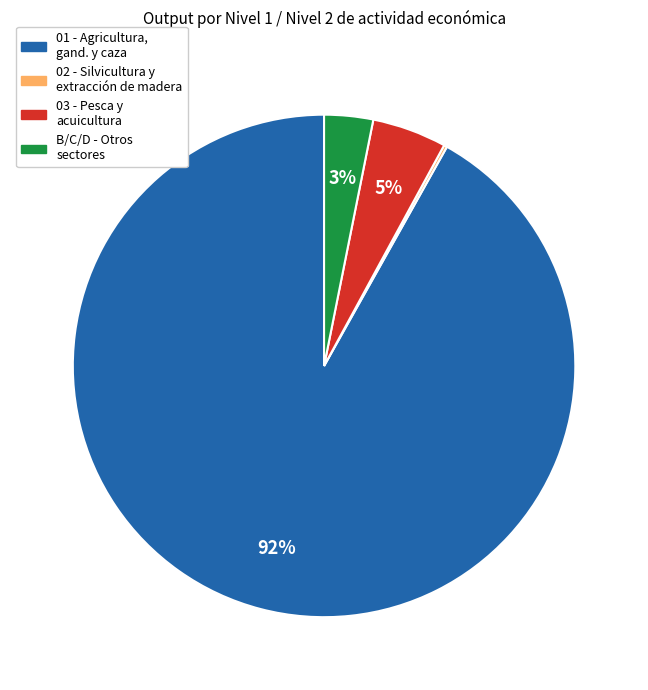

To the nearest percent, what is the average slice percentage?

25%